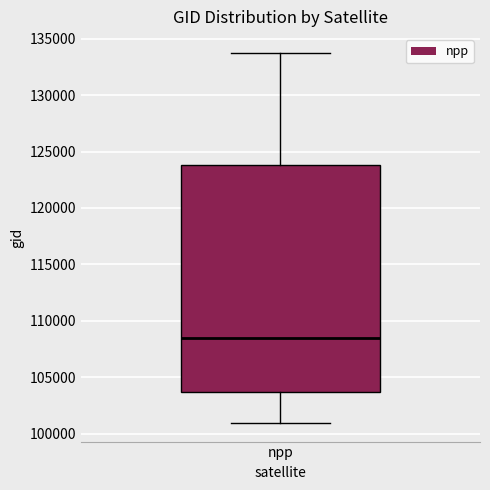

Where does the median line of the box for npp sit on the y-axis? The values are not printed on the chart, so give them approximately, as read against the axis.

108500